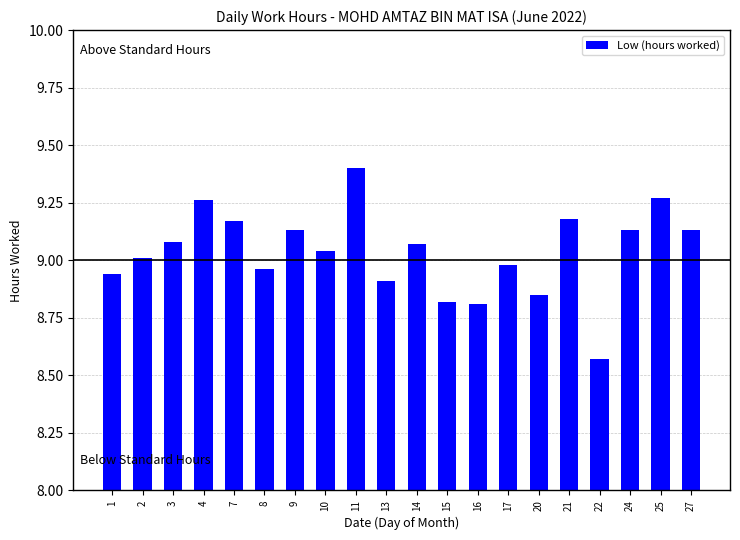

What is the change in value from 9 to 11?

+0.3